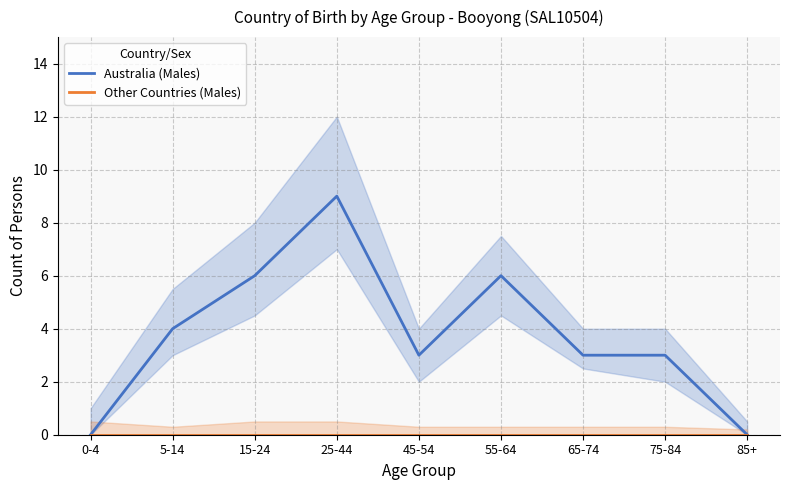

How many data points does each series have?

9